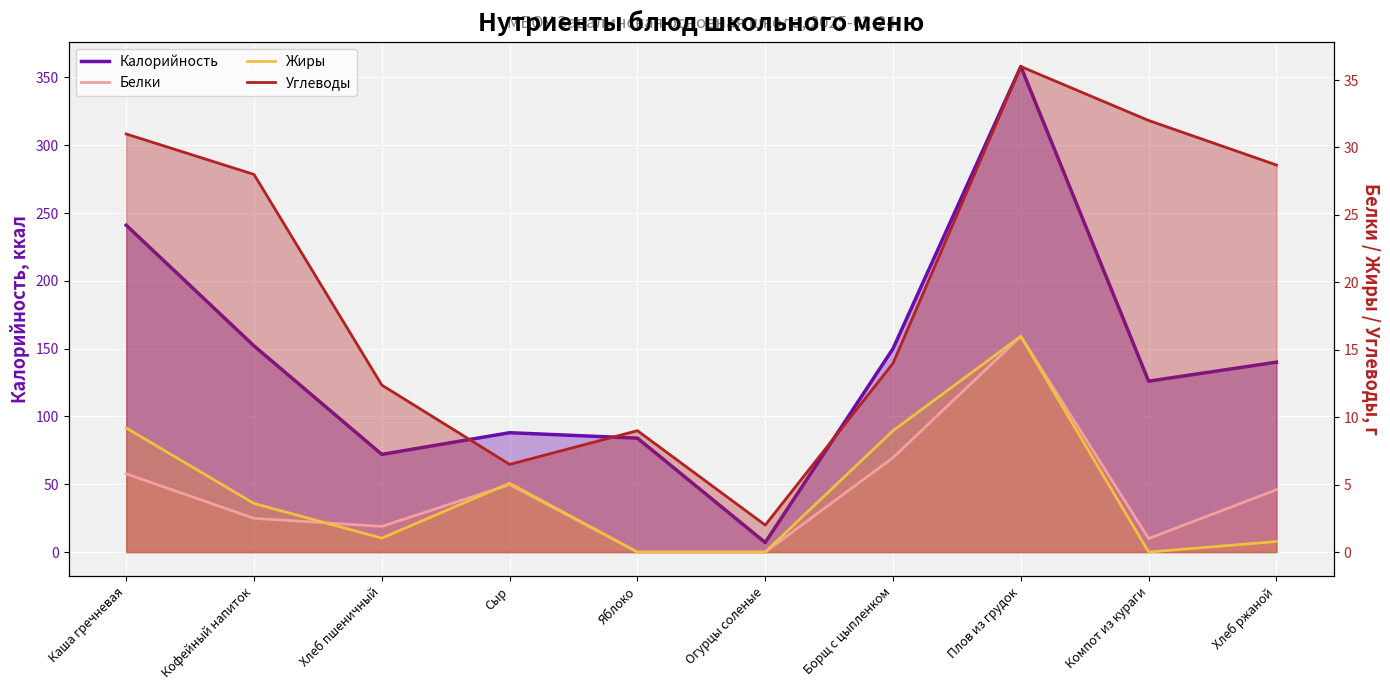

Count the number of data series in this chart.

4